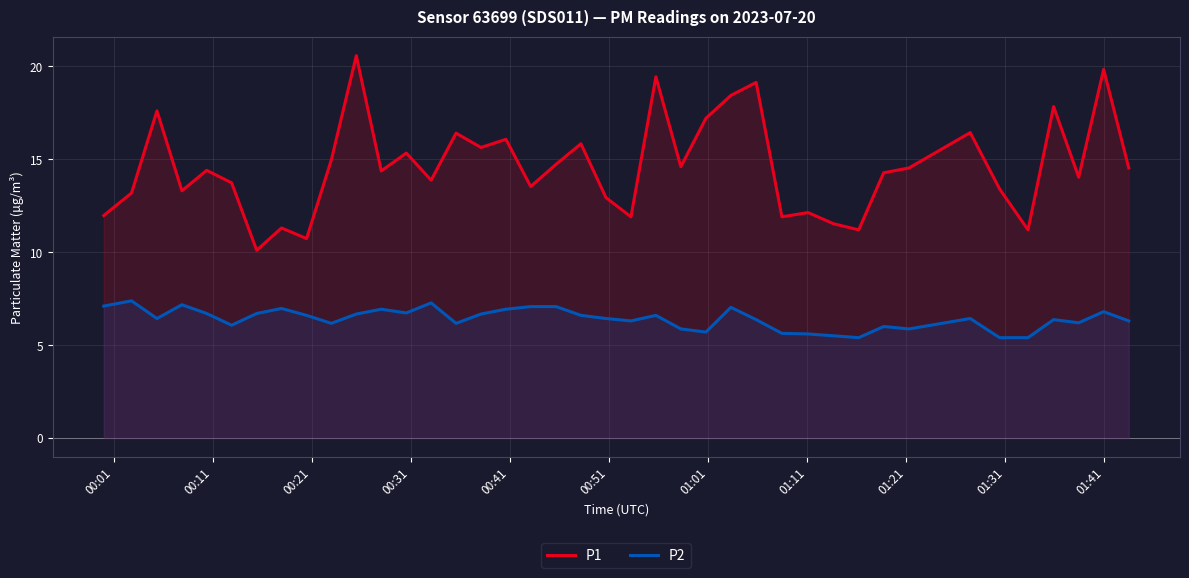

True or false: P1 and P2 cross at least once.

False